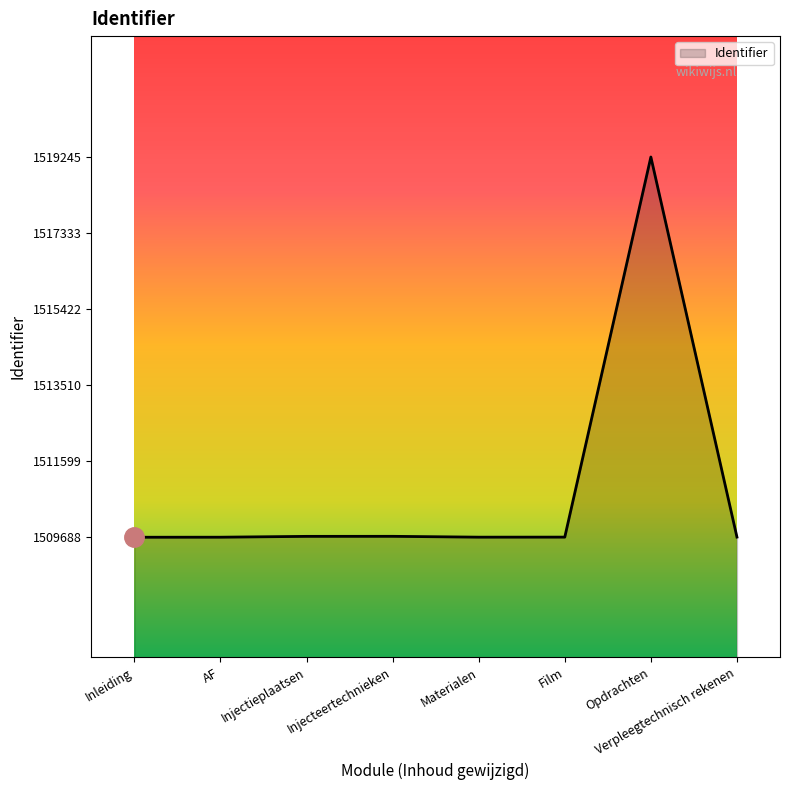

At which label does the data first exceed 1509692?

Injectieplaatsen